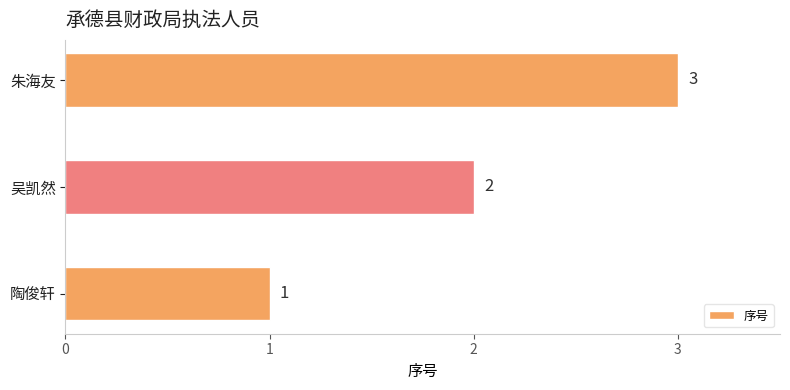

What is the maximum value shown in the chart?

3